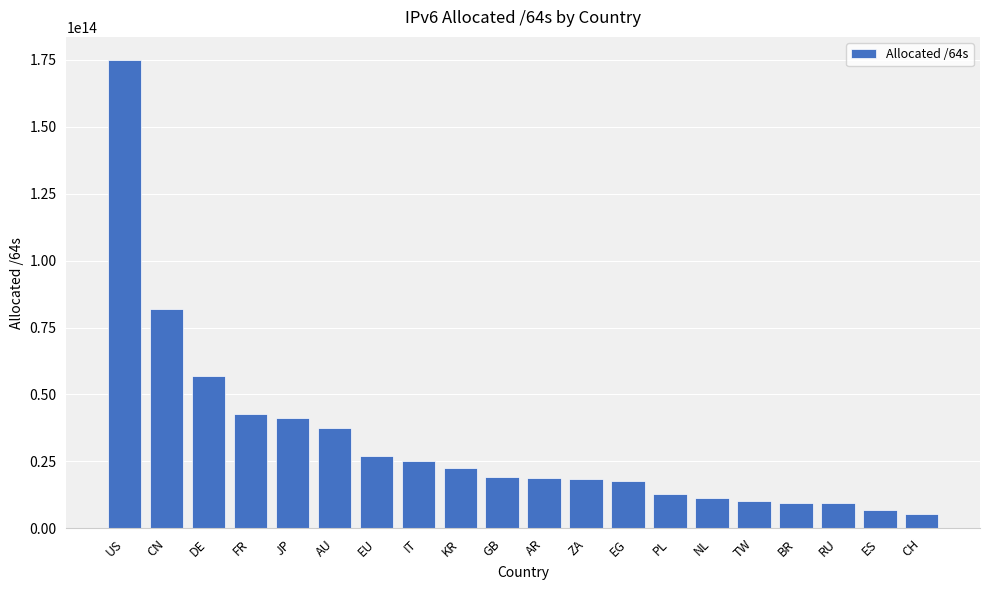

At which category does the chart reach its peak across all series?

US